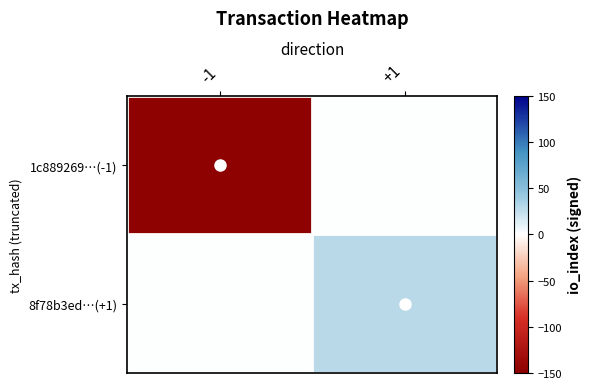

Which series changed the most between -1 and +1?

1c889269…(-1)